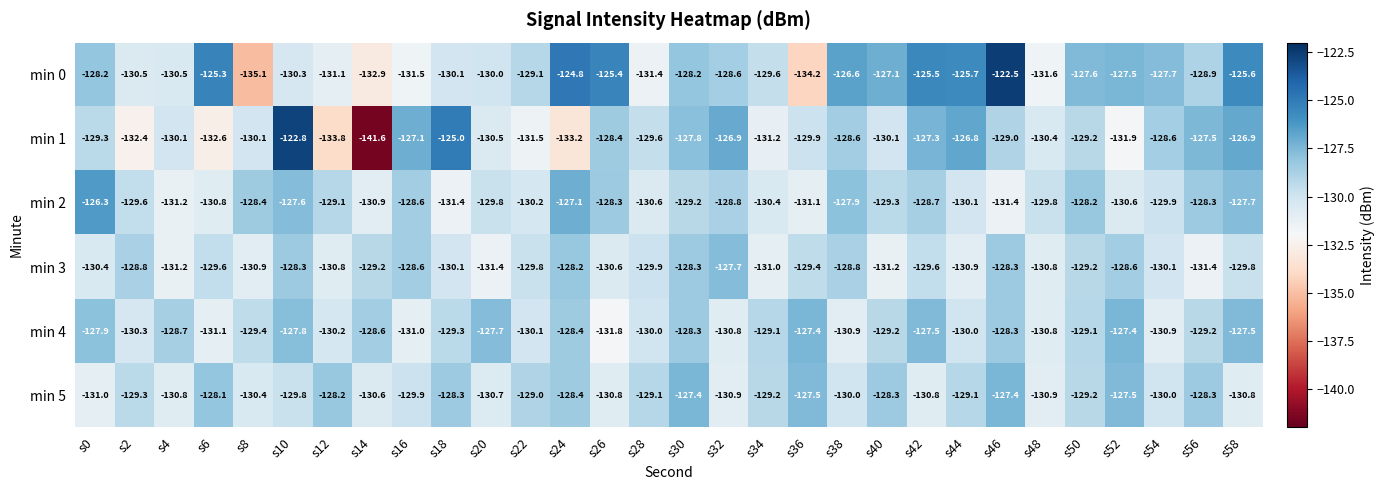

What is the maximum value shown in the chart?

-122.5